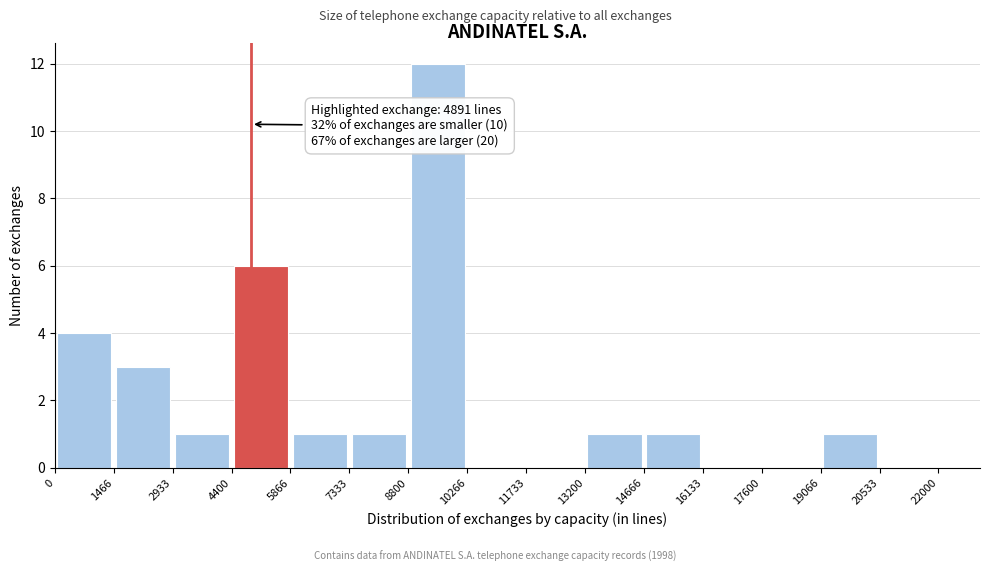

Which range on the x-axis has the tallest bar?

8800 to 10266